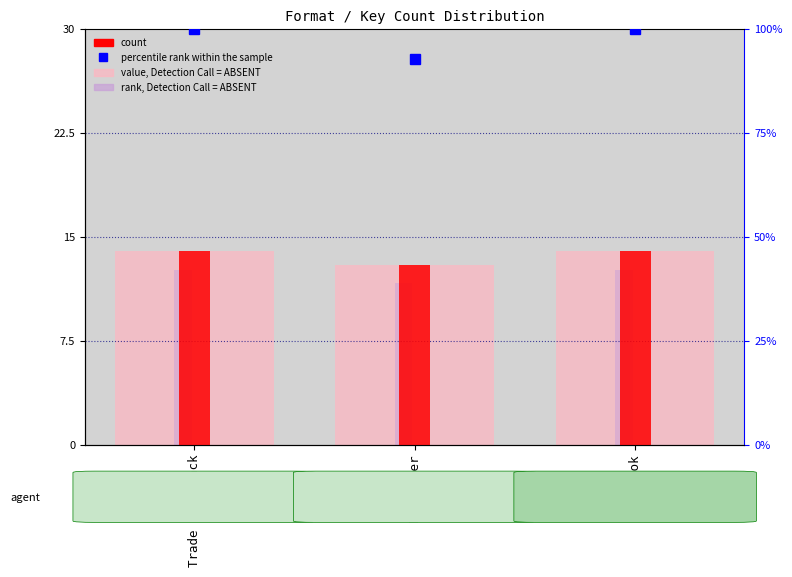

List the labels in order of rank, Detection Call = ABSENT value, largest first.

Trade Paperback, eBook, Hardcover